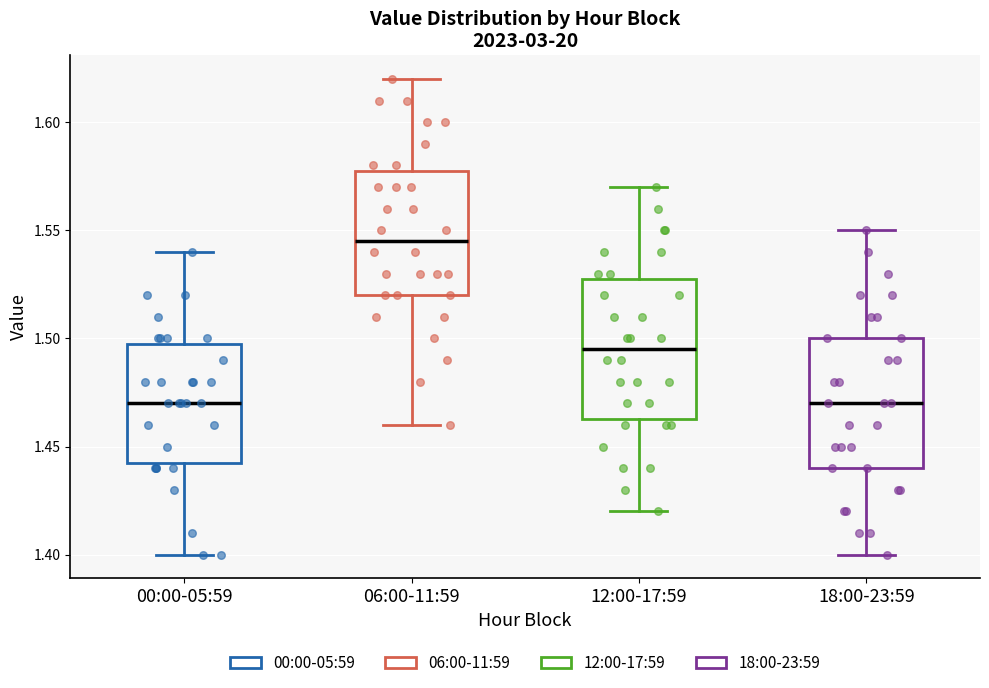

Comparing the boxes themselves (not the whiskers), which one is the tallest?

12:00-17:59